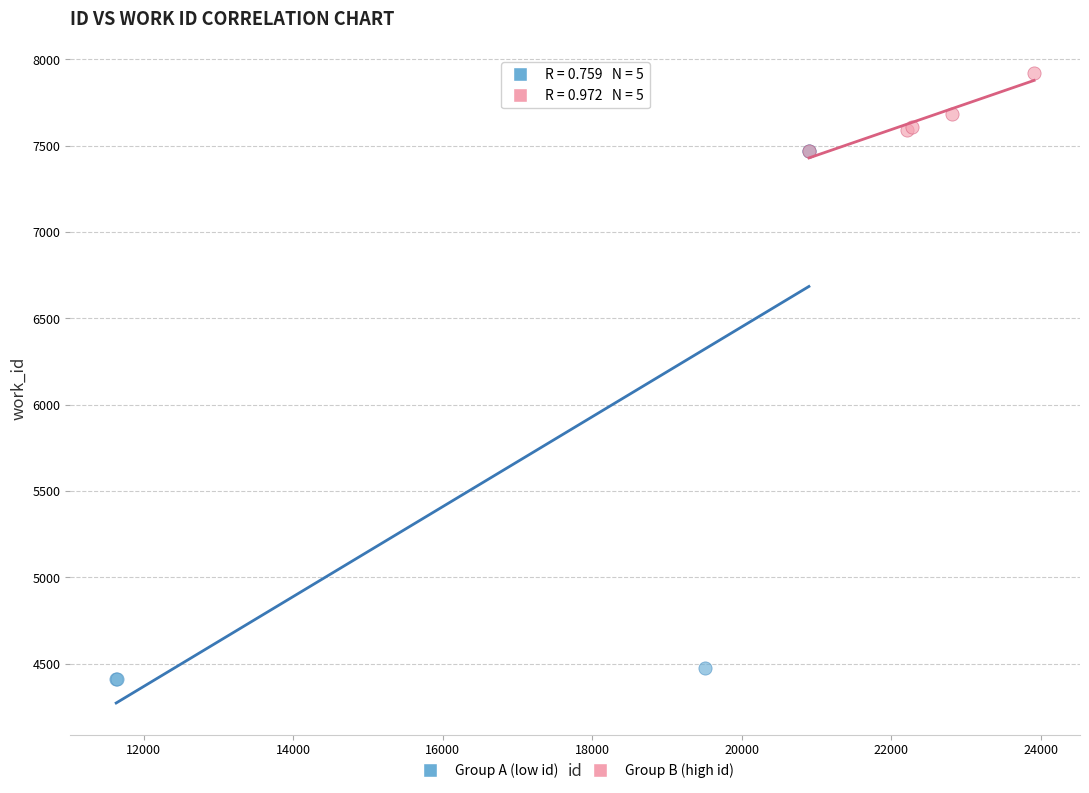

Which series has the widest spread of Y values?

Group A (low id)